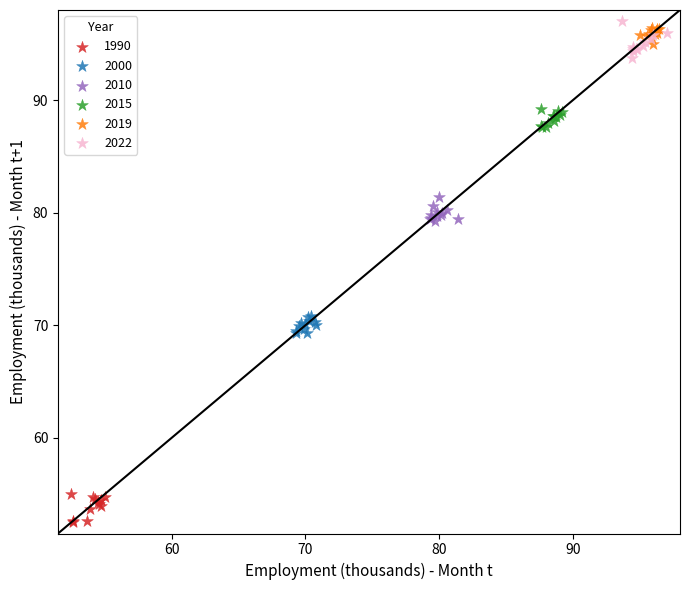

Which series has the widest spread of Y values?

2022